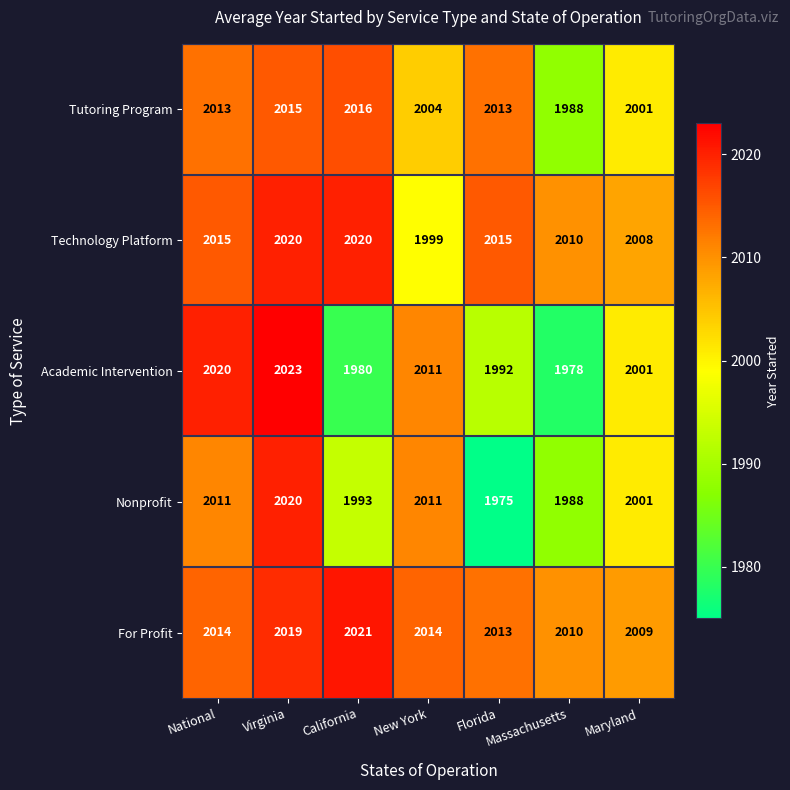

Which series changed the most between New York and Florida?

Nonprofit